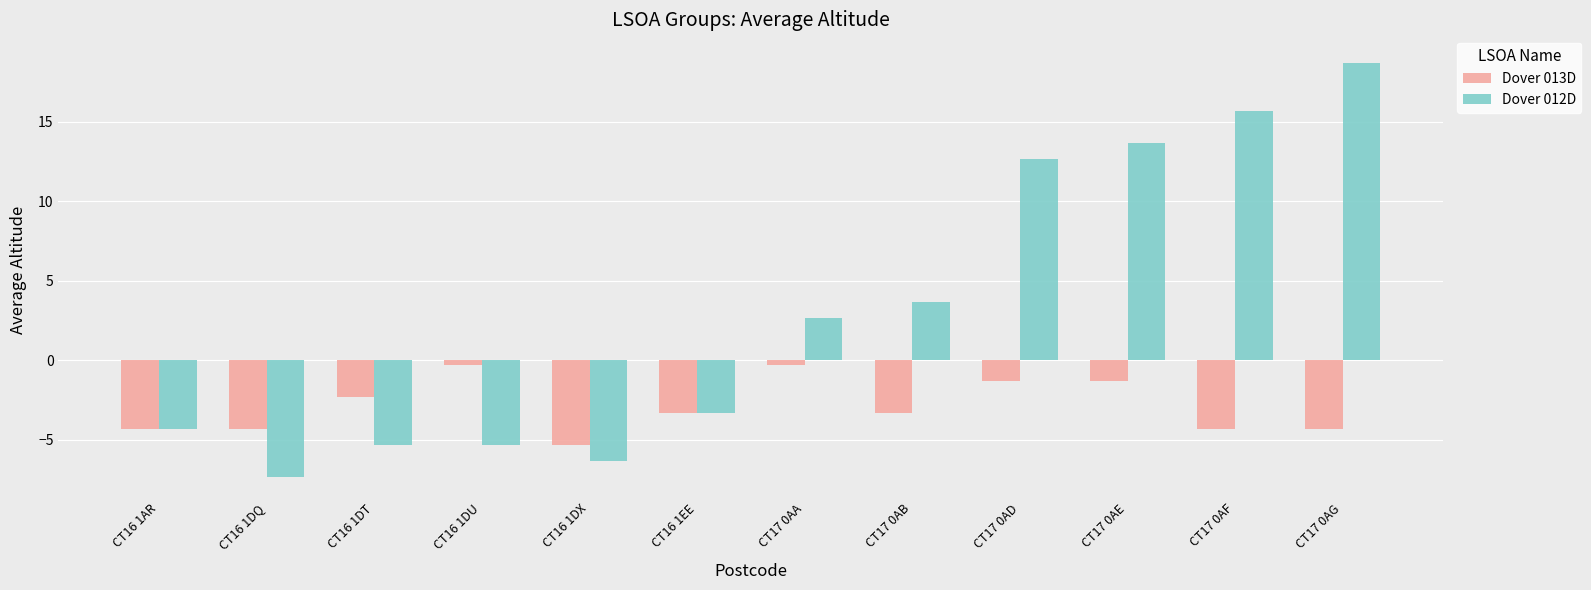

Reading left to right, transcribe all the data shown in this chart.

Dover 013D: CT16 1AR=-4.3	CT16 1DQ=-4.3	CT16 1DT=-2.3	CT16 1DU=-0.3	CT16 1DX=-5.3	CT16 1EE=-3.3	CT17 0AA=-0.3	CT17 0AB=-3.3	CT17 0AD=-1.3	CT17 0AE=-1.3	CT17 0AF=-4.3	CT17 0AG=-4.3
Dover 012D: CT16 1AR=-4.3	CT16 1DQ=-7.3	CT16 1DT=-5.3	CT16 1DU=-5.3	CT16 1DX=-6.3	CT16 1EE=-3.3	CT17 0AA=2.7	CT17 0AB=3.7	CT17 0AD=12.7	CT17 0AE=13.7	CT17 0AF=15.7	CT17 0AG=18.7